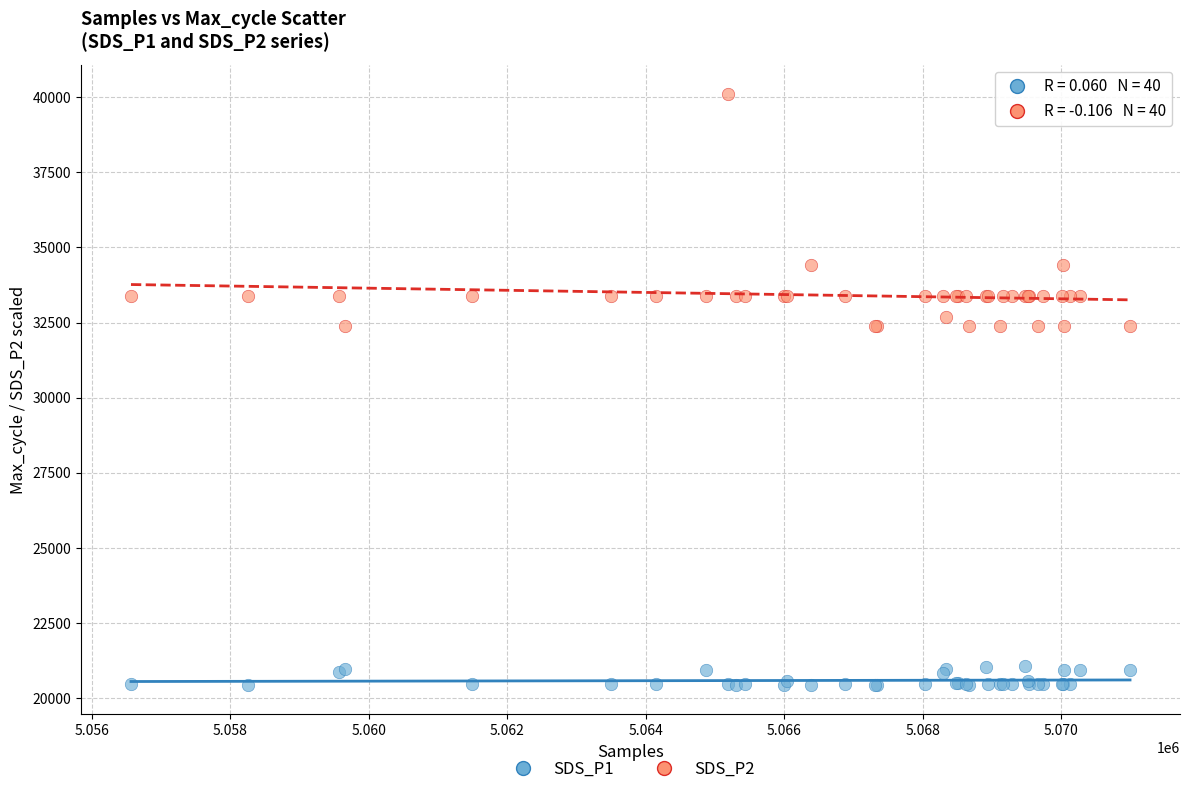

What is the X range (max minus min) for the scatter plot?

14423